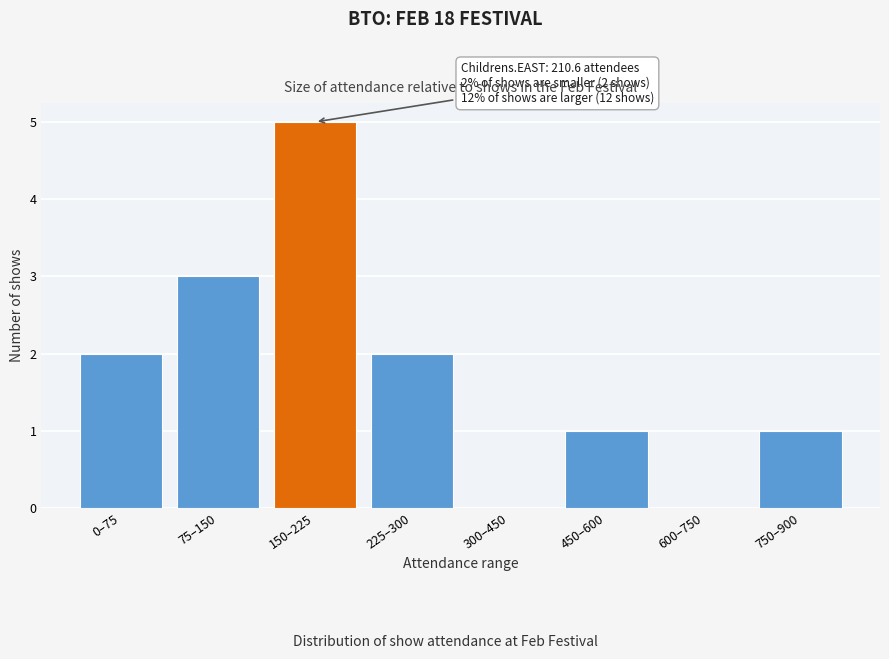

Reading left to right, extract all data points from this chart.

0–75=2	75–150=3	150–225=5	225–300=2	300–450=0	450–600=1	600–750=0	750–900=1